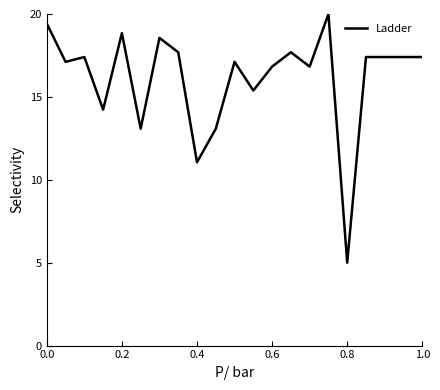

What is the maximum value shown in the chart?

20.0